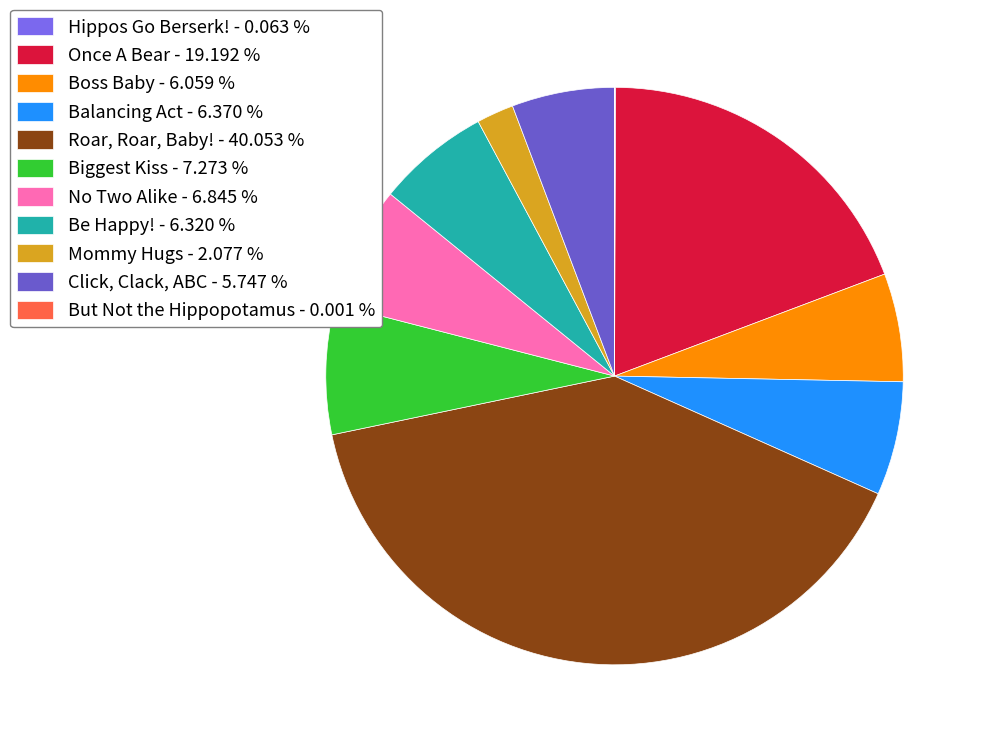

To the nearest percent, what percentage of the pie is Mommy Hugs?

2%